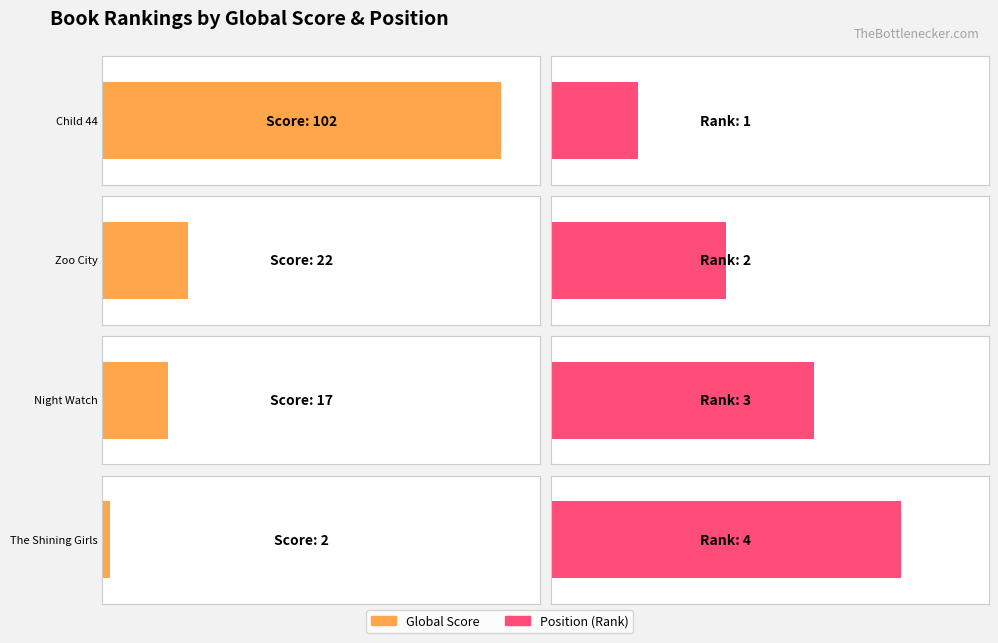

What is the sum of all Global Score values?

143